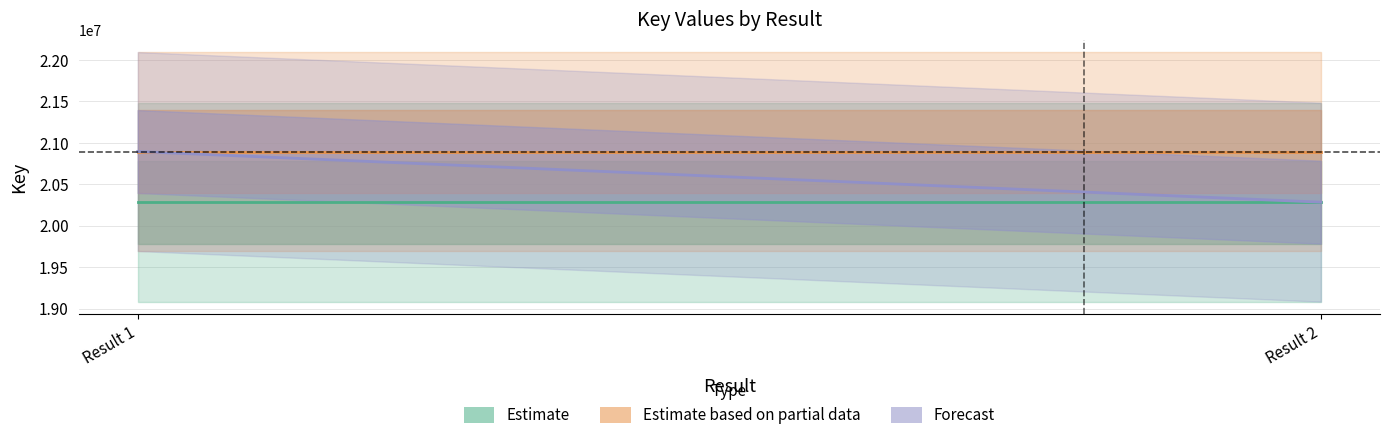

List the series in order of their peak value, lowest first.

Estimate, Estimate based on partial data, Forecast